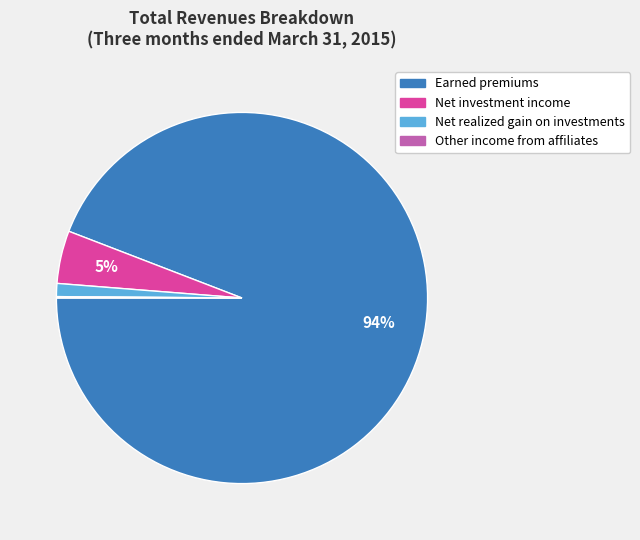

Between Earned premiums and Net realized gain on investments, which is larger?

Earned premiums